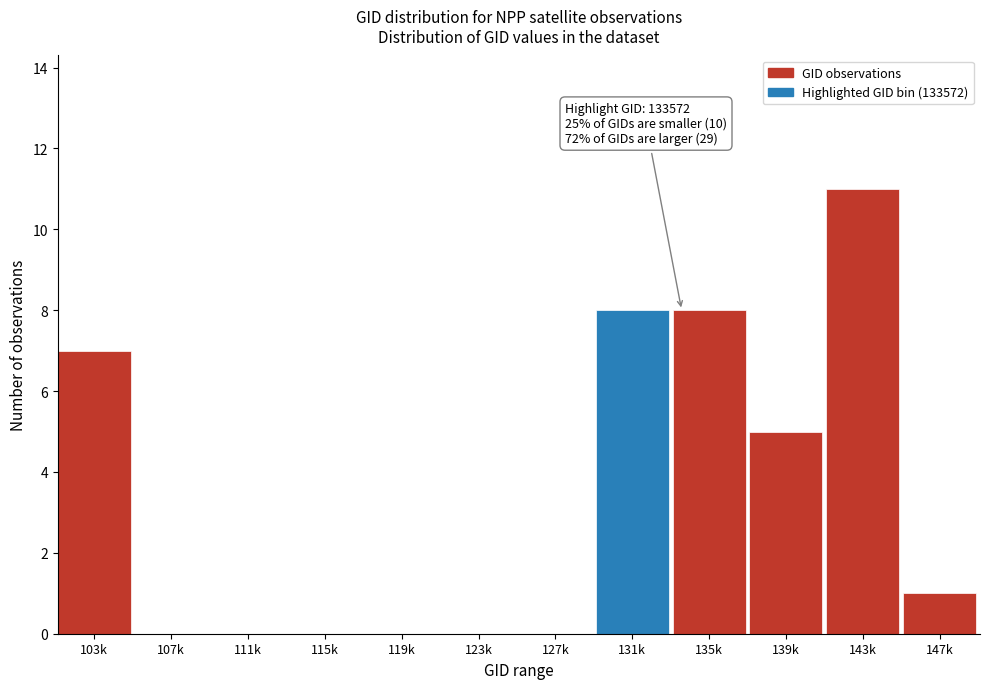

Reading right to left, transcribe all the data shown in this chart.

147k=1	143k=11	139k=5	135k=8	131k=8	127k=0	123k=0	119k=0	115k=0	111k=0	107k=0	103k=7